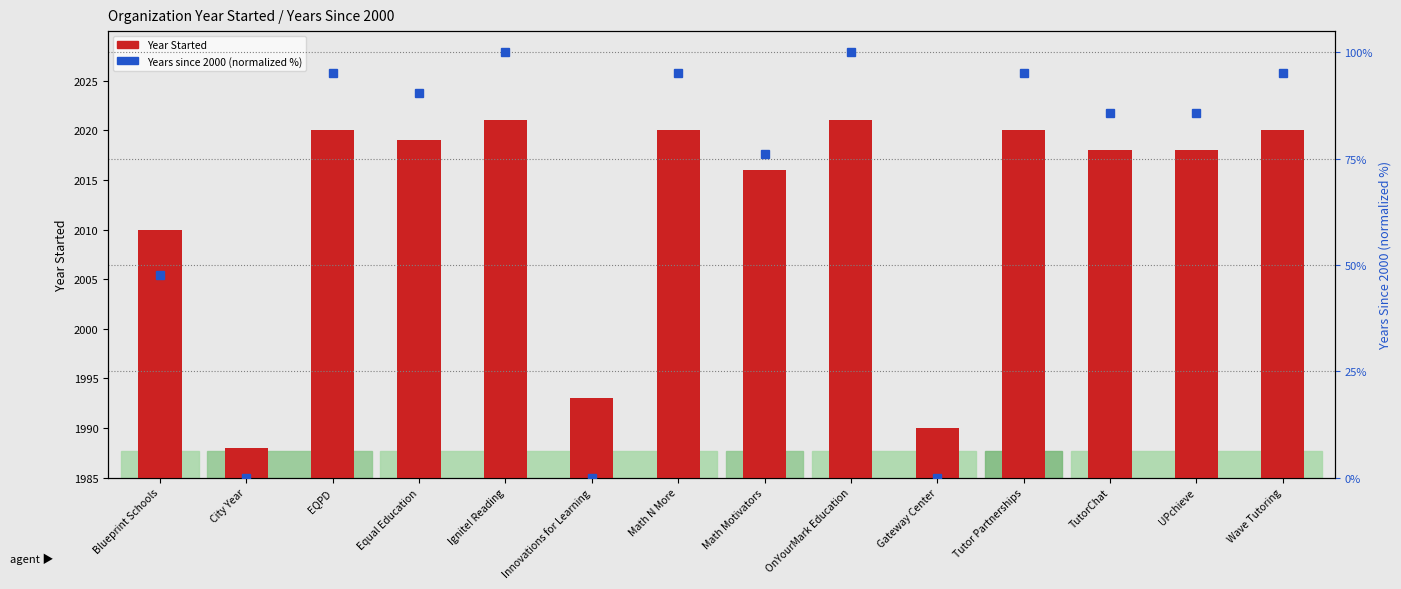

Which category has the lowest value across all series?

City Year